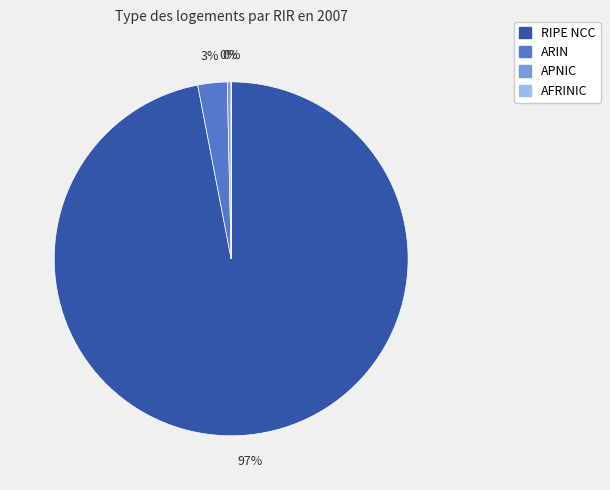

To the nearest percent, what is the average slice percentage?

25%